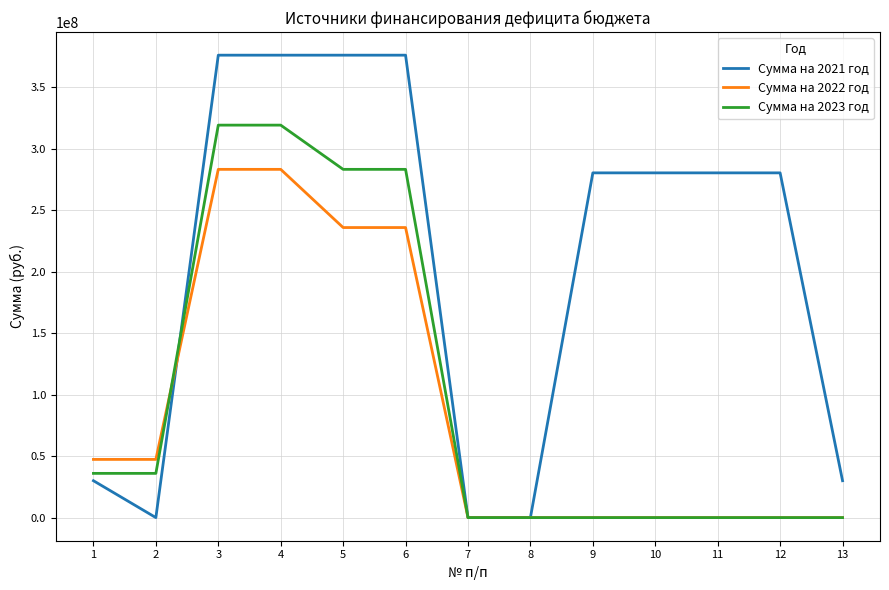

How many series are shown in this chart?

3